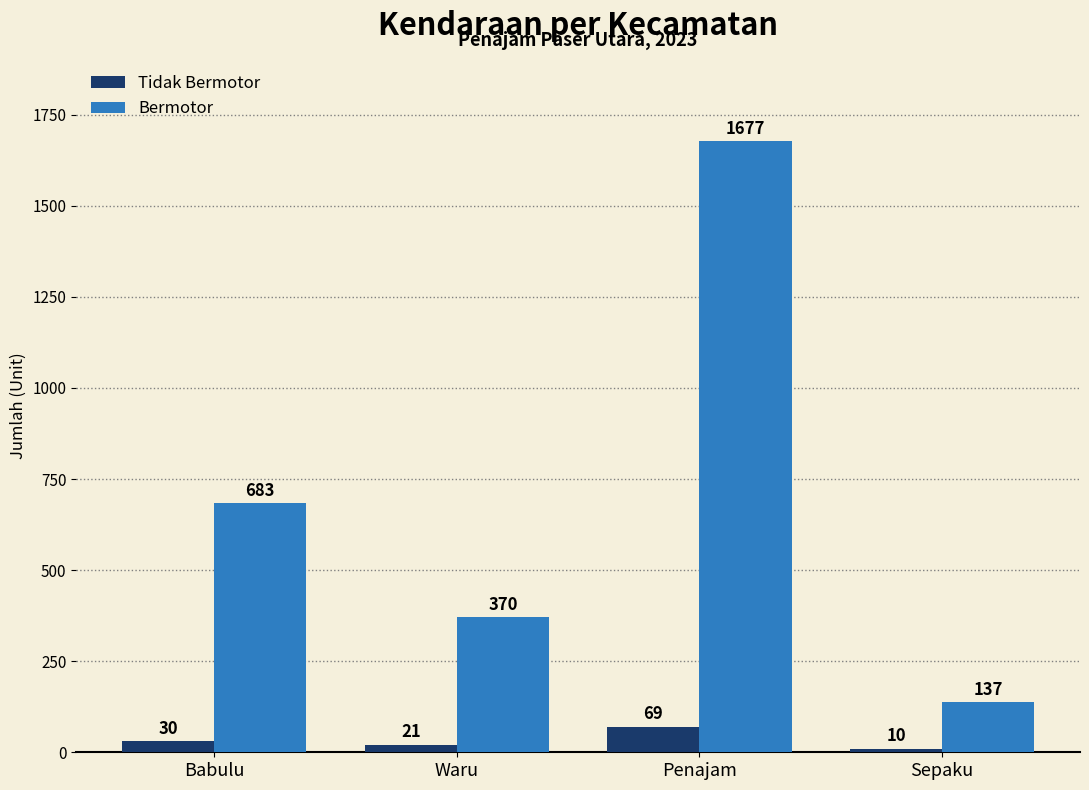

What is the difference between the maximum and second lowest values in the Tidak Bermotor series?

48